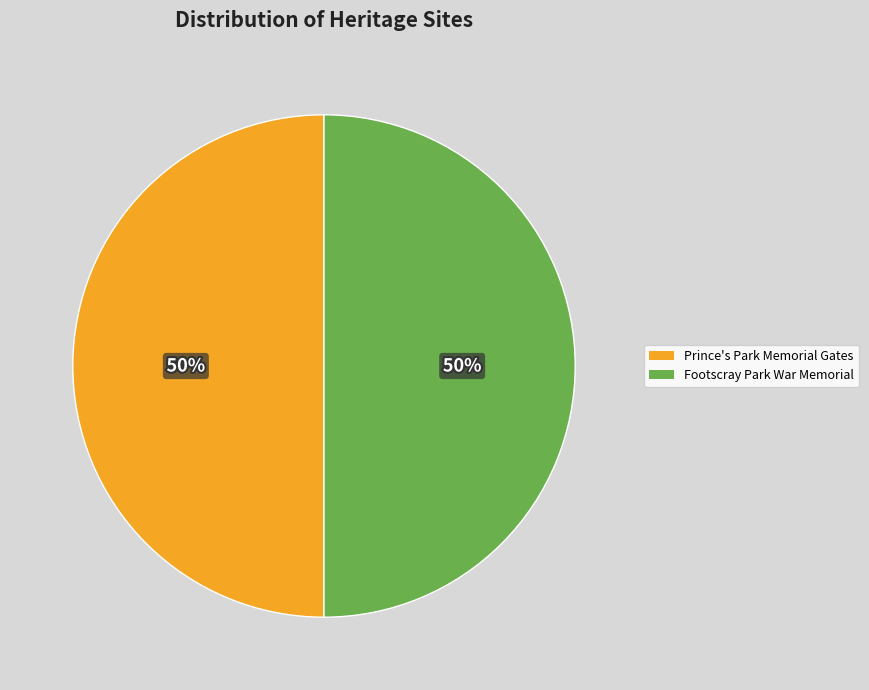

What percentage is the Prince's Park Memorial Gates slice, to the nearest percent?

50%